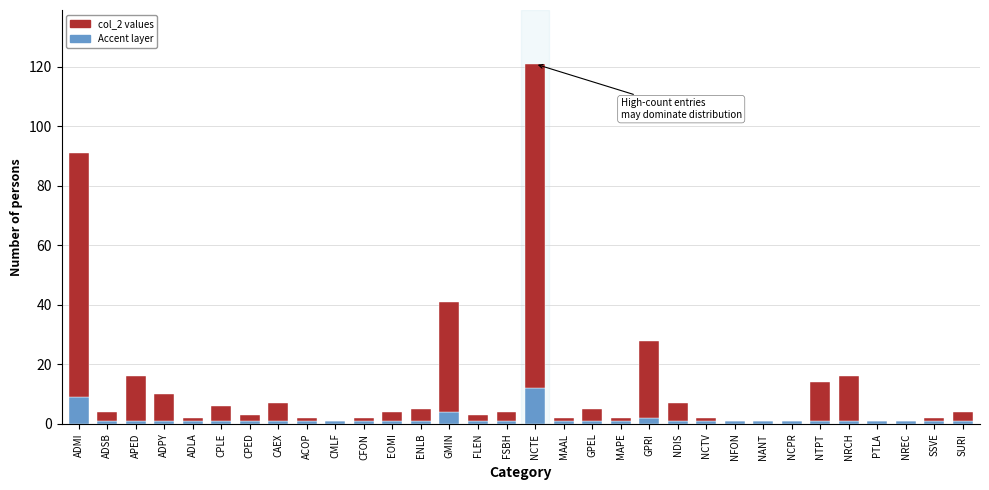

At which category is the sum across all series the highest?

NCTE